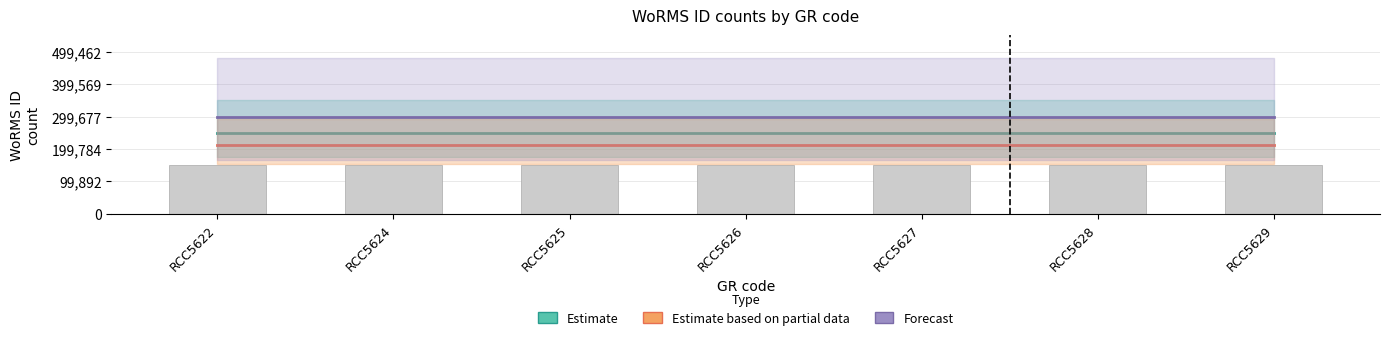

At which label is Estimate based on partial data closest to 4250?

RCC5622